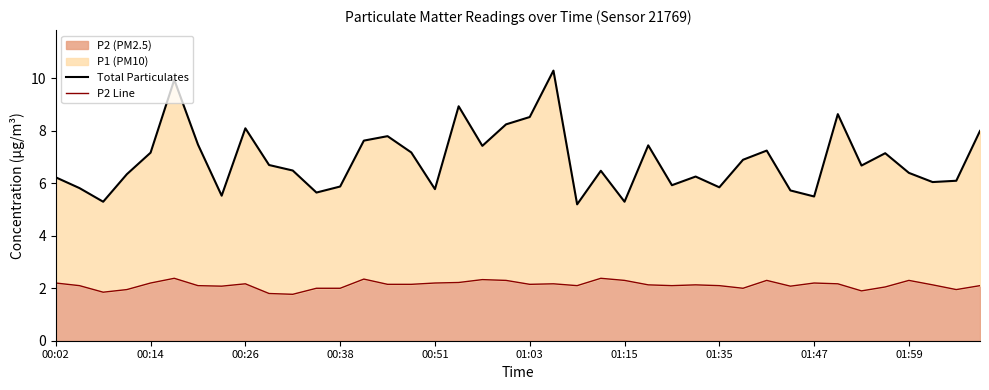

What is the difference between the second highest and minimum values in the Total Particulates series?

4.7